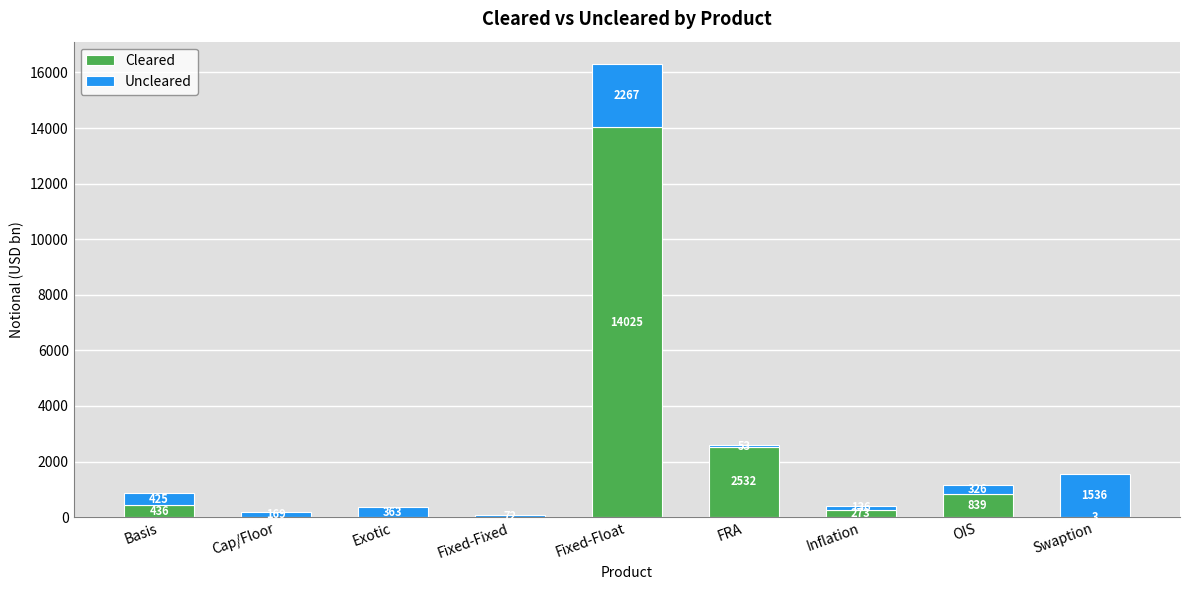

Reading right to left, transcribe the values for Cleared.

Swaption=3	OIS=839	Inflation=273	FRA=2532	Fixed-Float=14025	Fixed-Fixed=0	Exotic=0	Cap/Floor=0	Basis=436